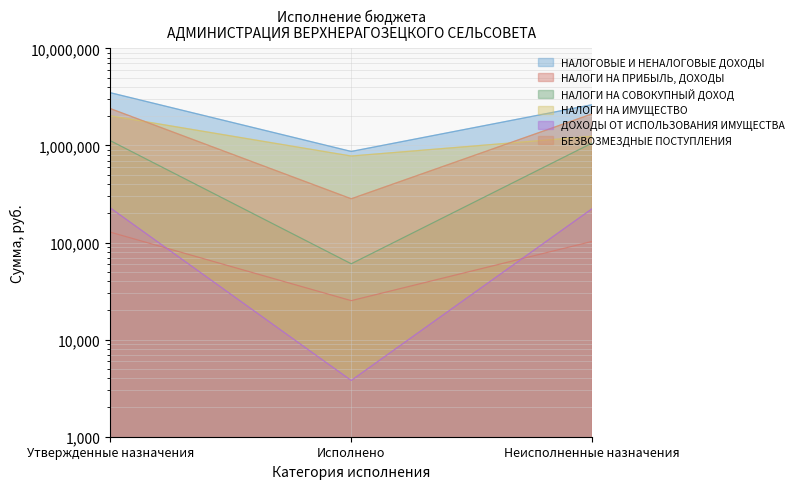

At which label is БЕЗВОЗМЕЗДНЫЕ ПОСТУПЛЕНИЯ closest to 1342503?

Неисполненные назначения